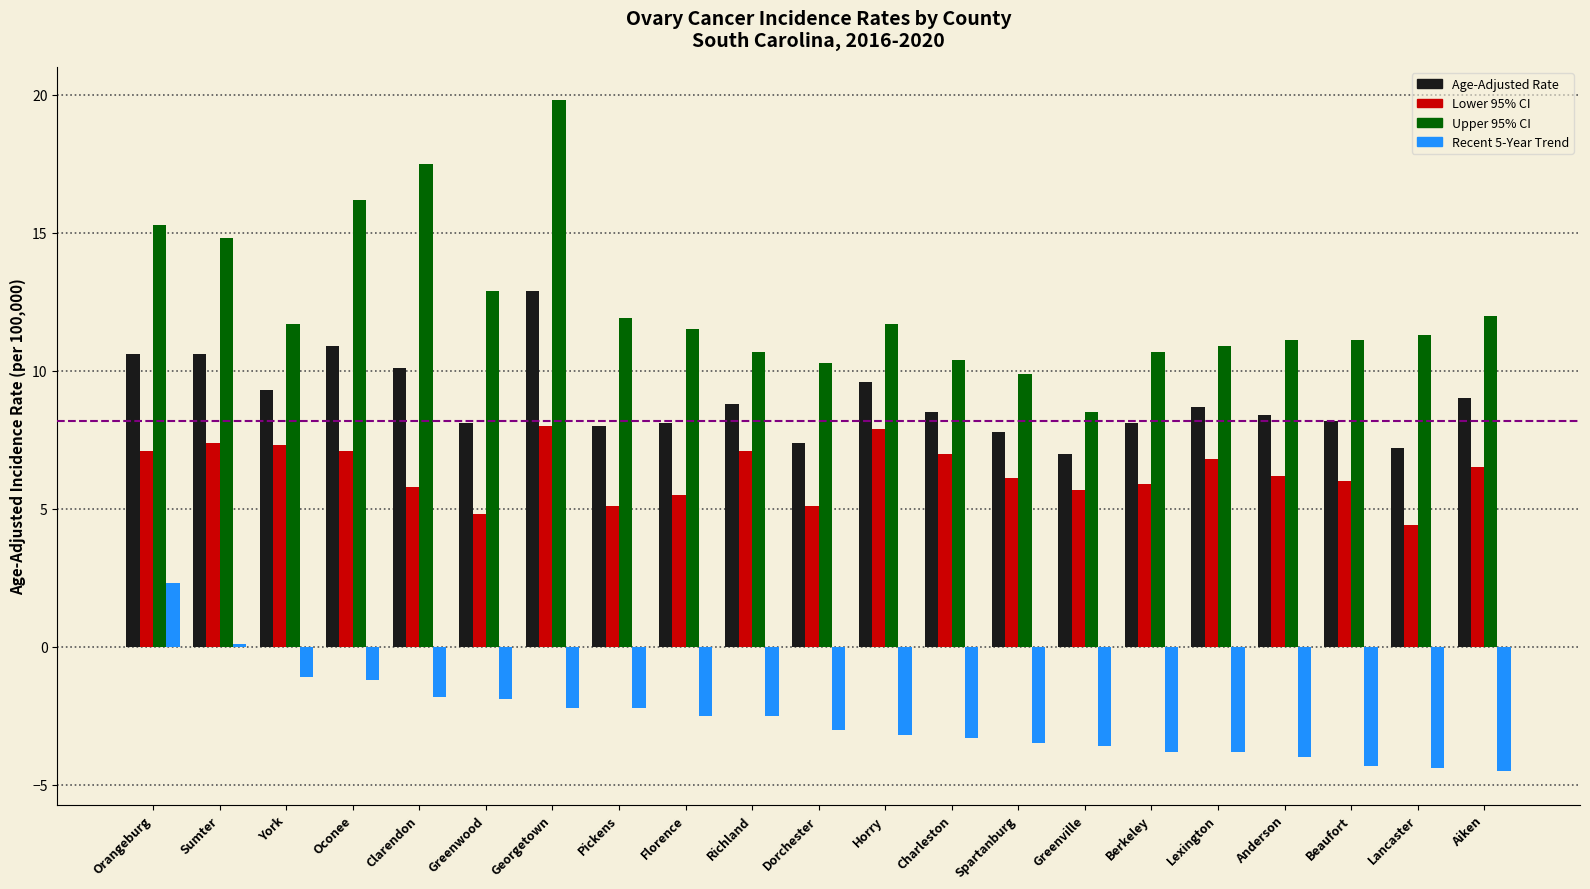

At which category does the chart reach its peak across all series?

Georgetown